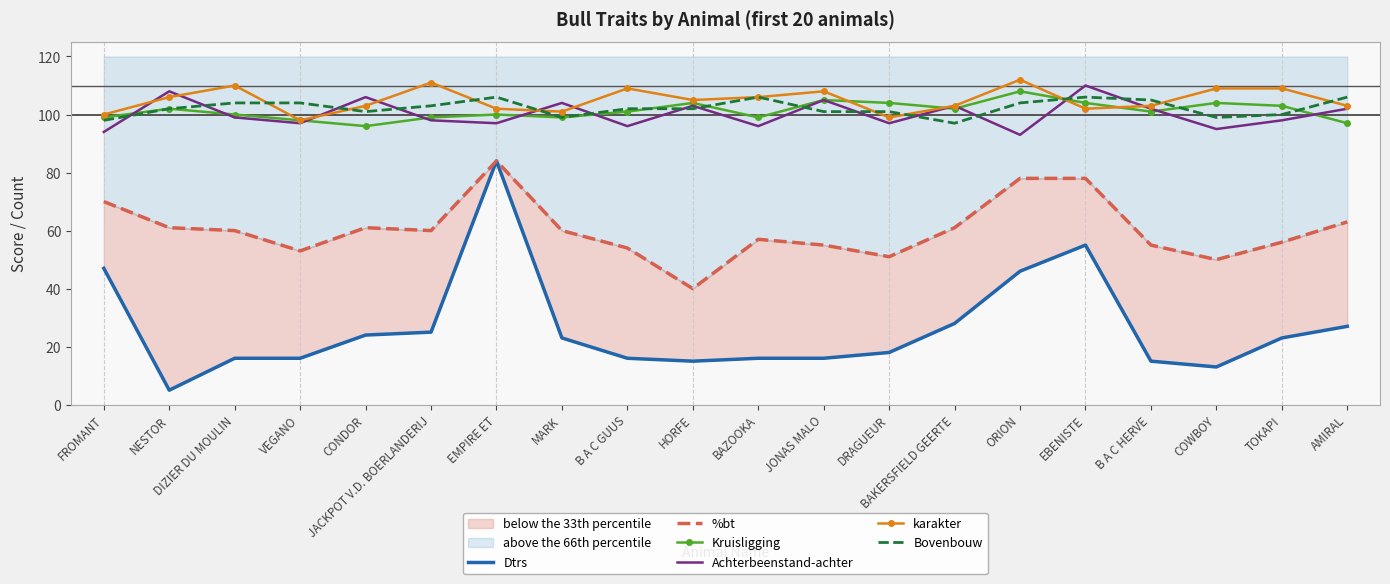

What are all the series names shown in the legend?

Dtrs, %bt, Kruisligging, Achterbeenstand-achter, karakter, Bovenbouw